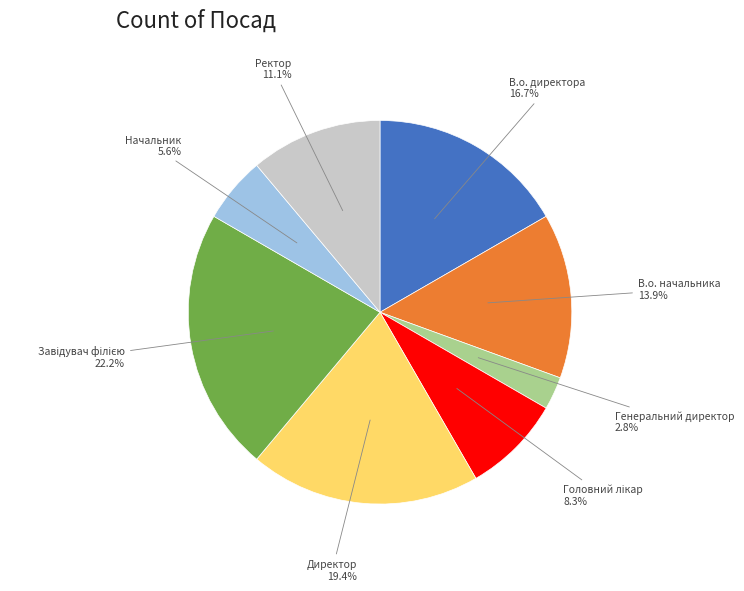

To the nearest percent, what is the difference between the largest and smallest slice percentages?

19%